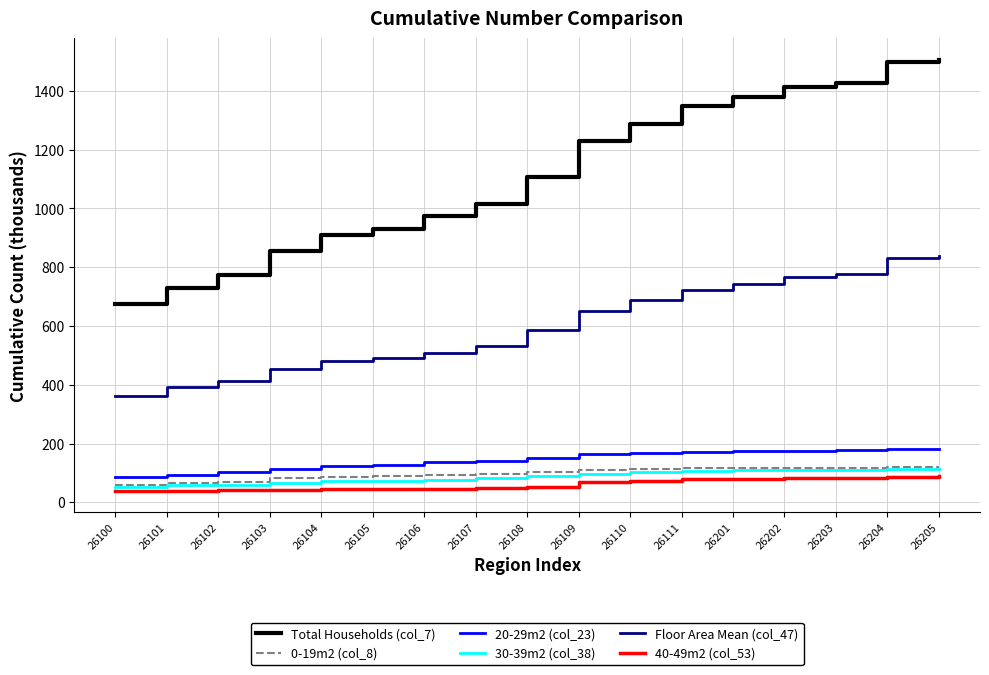

Read the Total Households (col_7) value at 26101.

729.5